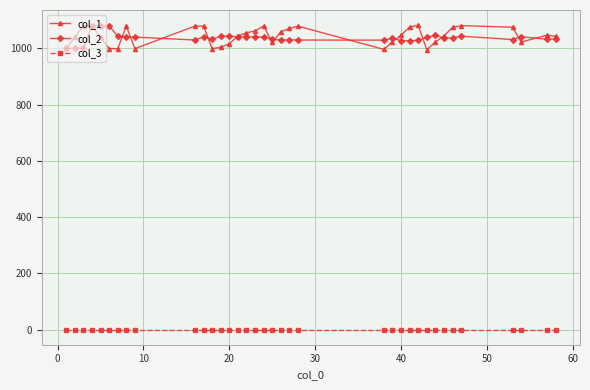

True or false: col_3 and col_2 cross at least once.

False